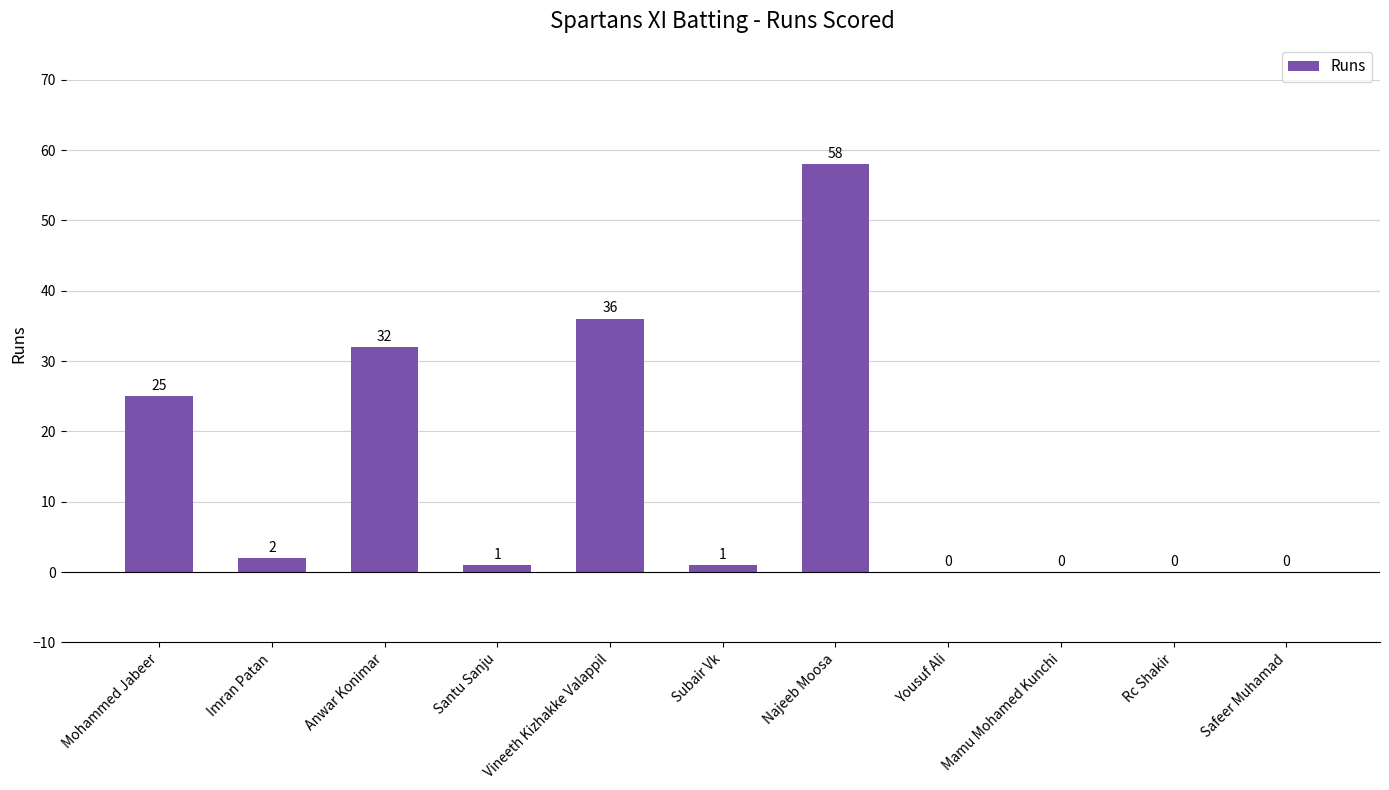

Between Imran Patan and Vineeth Kizhakke Valappil, which is larger?

Vineeth Kizhakke Valappil